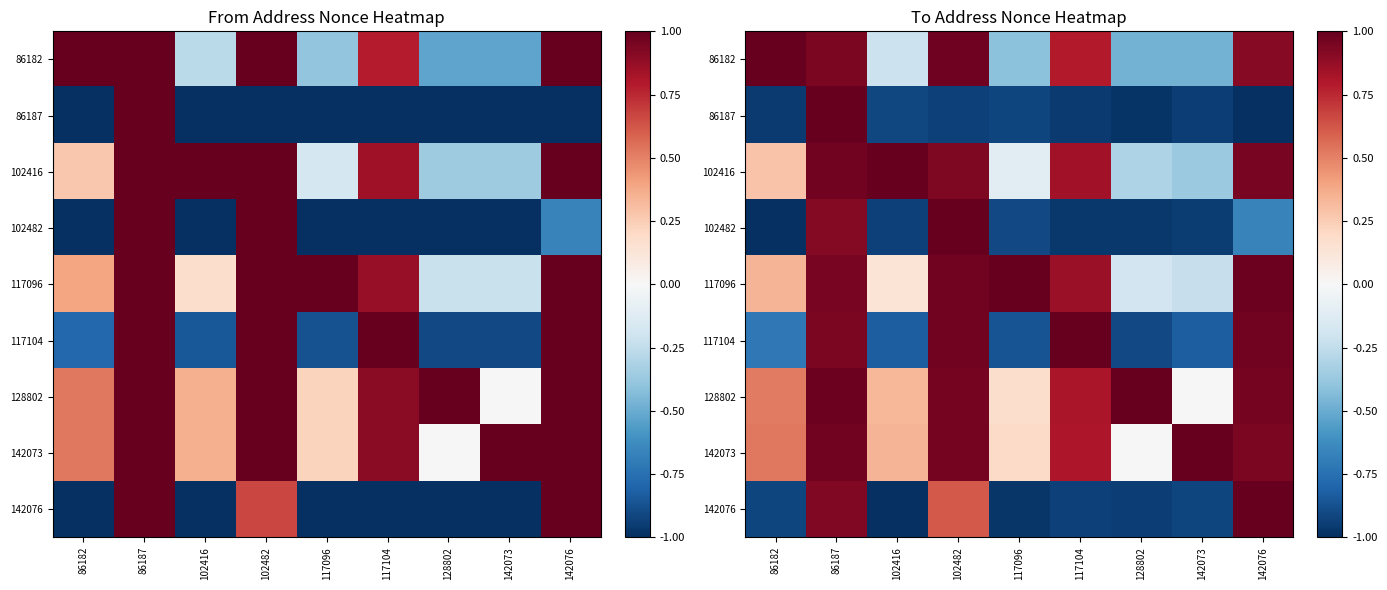

Between 142076 and 142073, which is larger?

142076